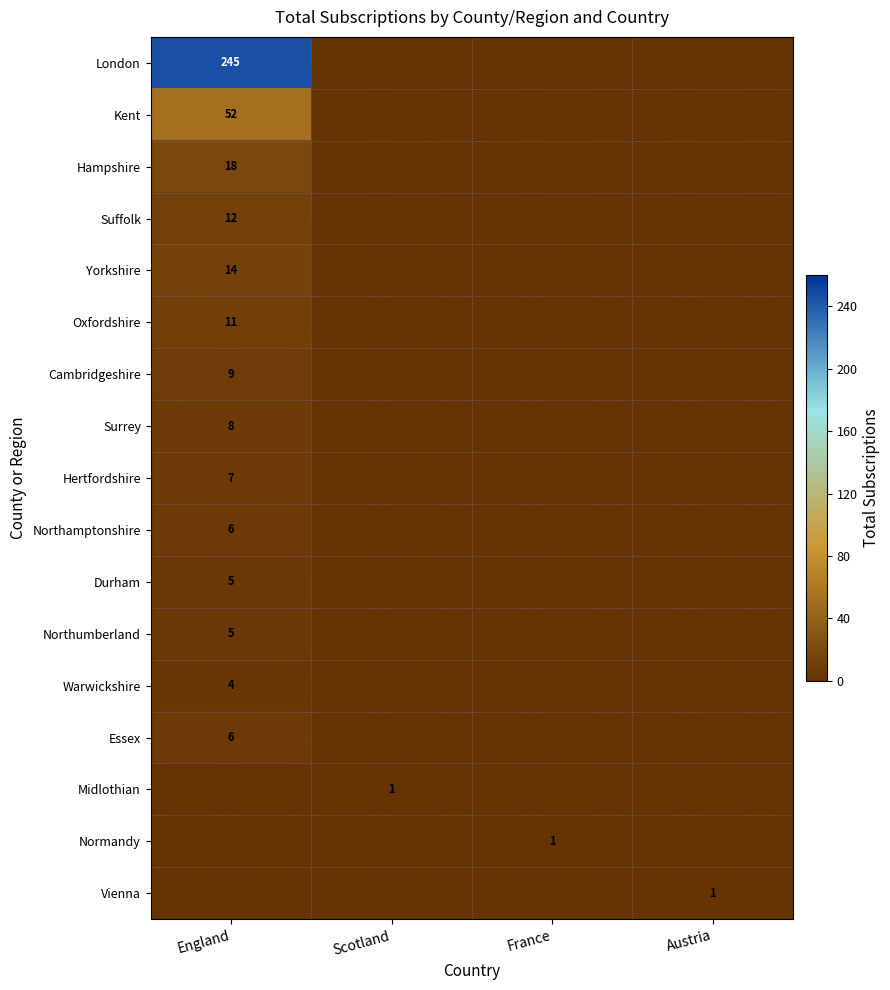

Which category has the lowest value across all series?

Scotland